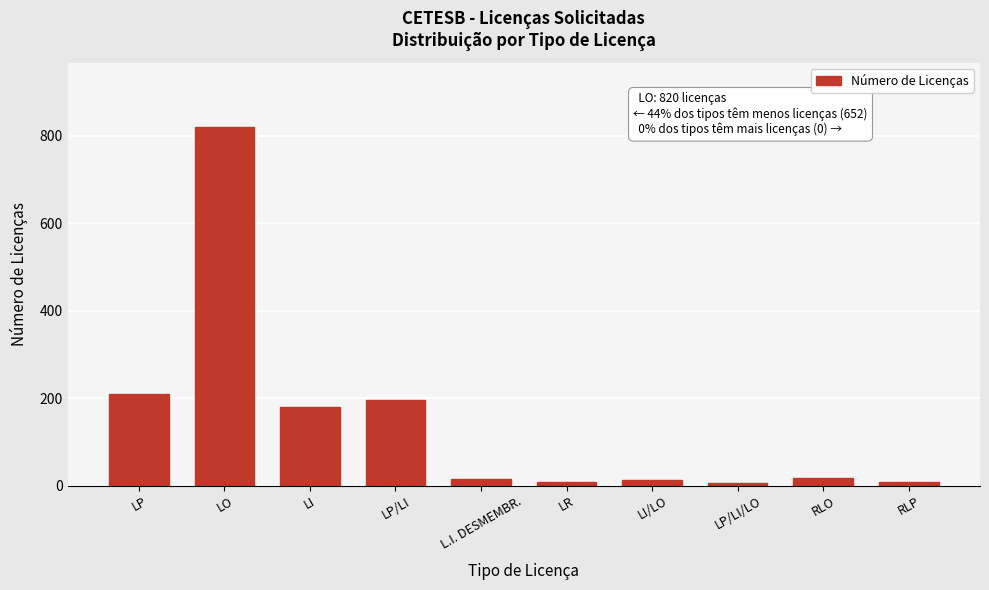

Which category has the highest value across all series?

LO